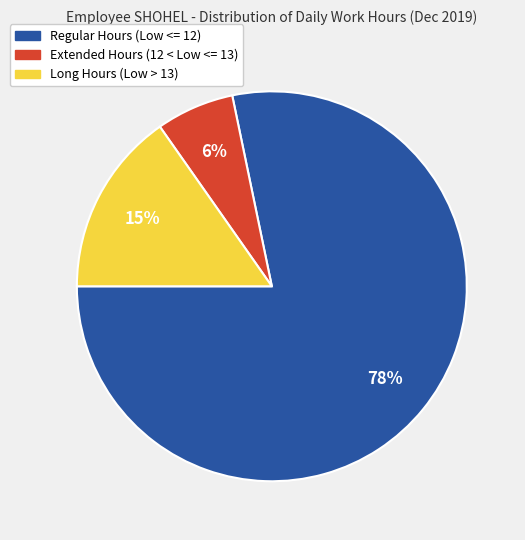

To the nearest percent, what is the combined percentage of Regular Hours (Low <= 12) and Extended Hours (12 < Low <= 13)?

85%